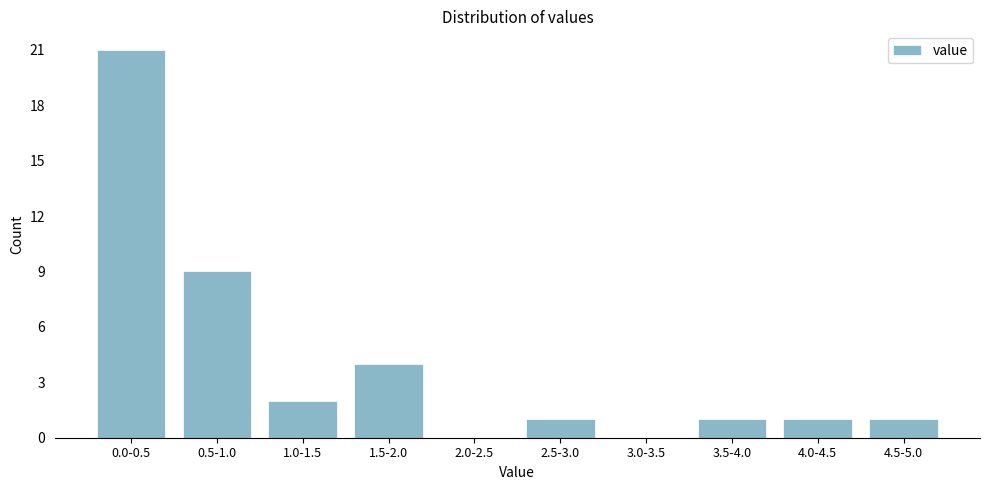

Reading left to right, transcribe all the data shown in this chart.

0.0-0.5=21	0.5-1.0=9	1.0-1.5=2	1.5-2.0=4	2.0-2.5=0	2.5-3.0=1	3.0-3.5=0	3.5-4.0=1	4.0-4.5=1	4.5-5.0=1